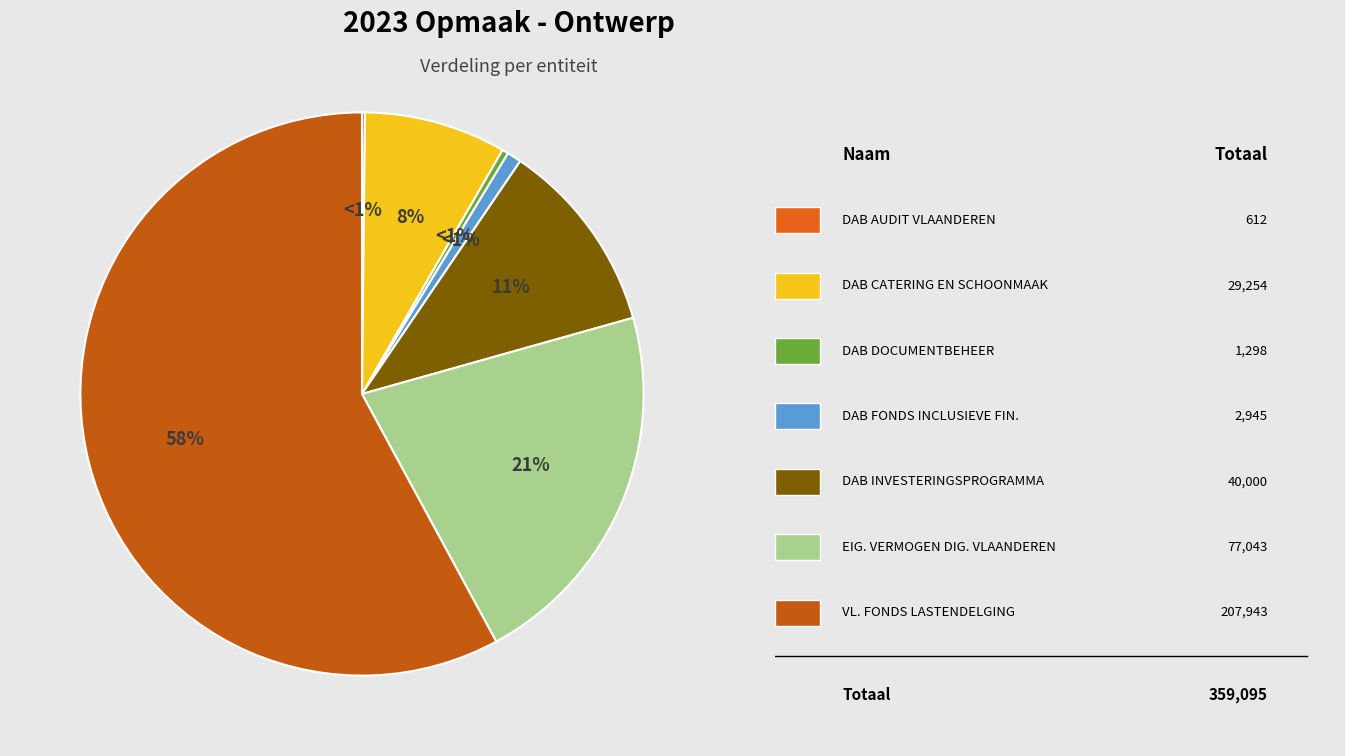

Which slice is the smallest?

DAB AUDIT VLAANDEREN